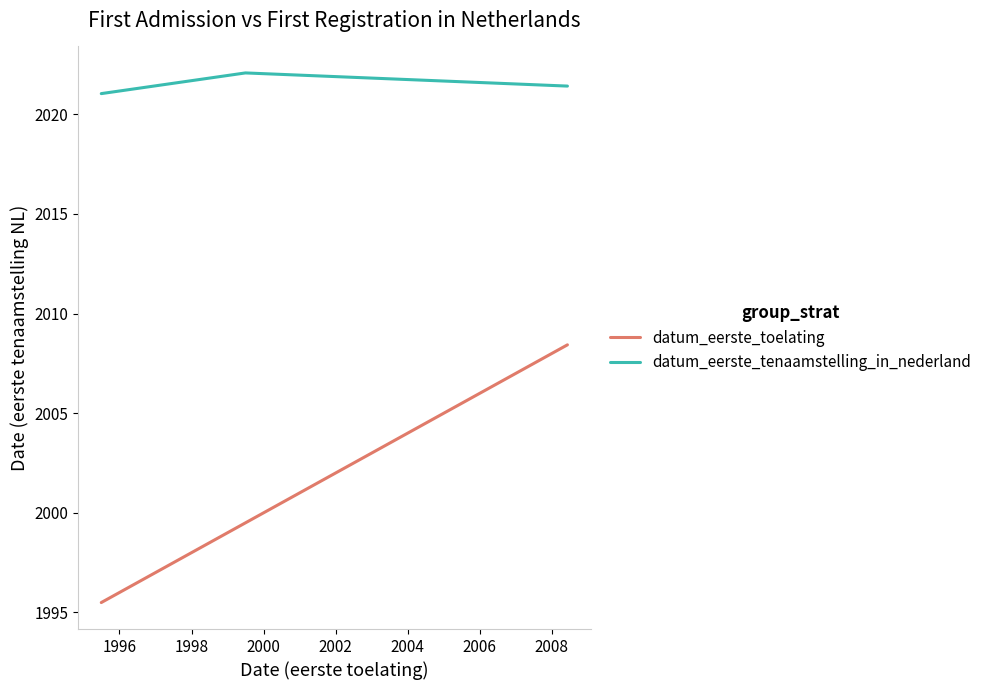

Which series has the widest spread of values?

datum_eerste_toelating